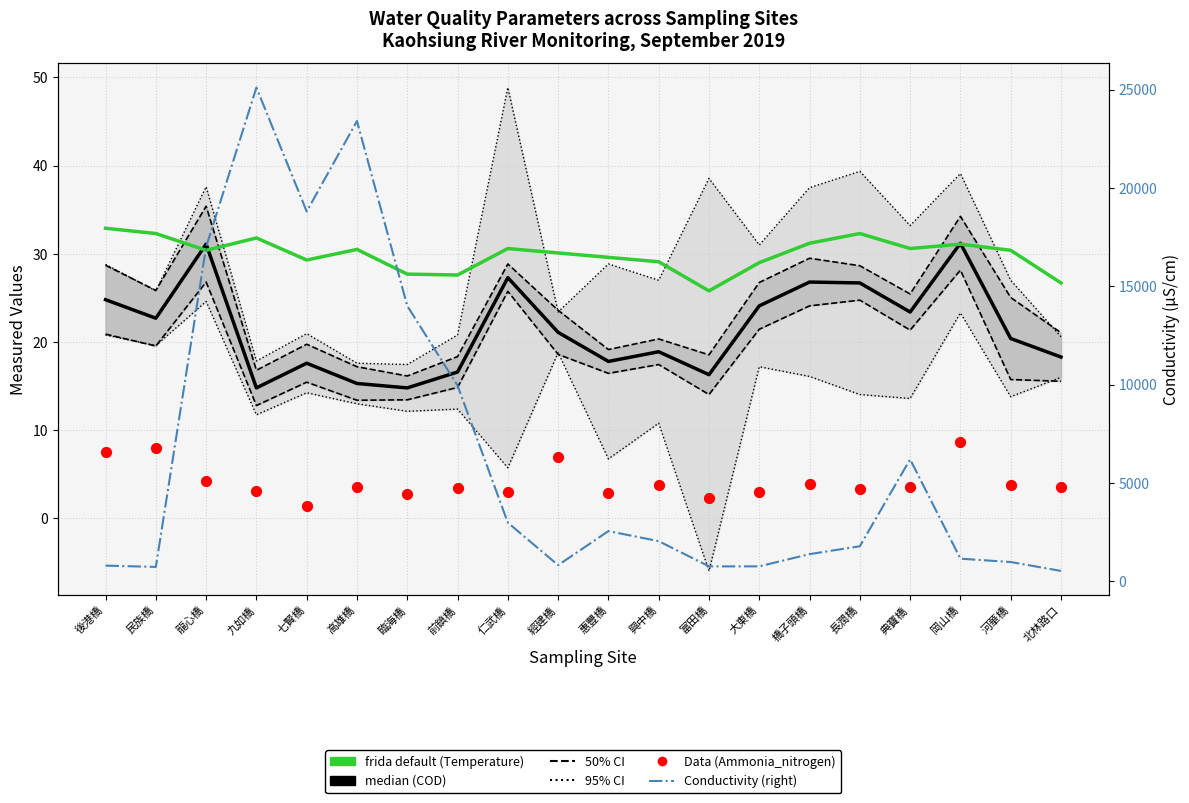

Which series has the largest total across all categories?

Conductivity (right axis)